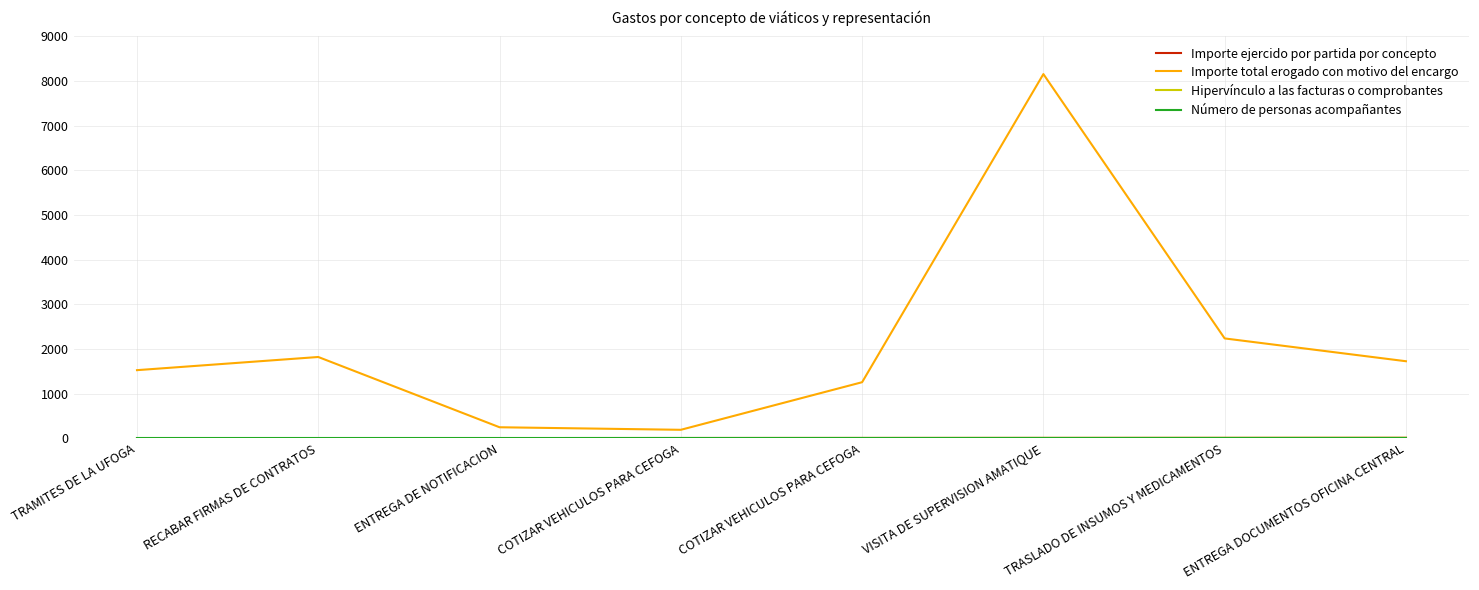

Does the chart display data point markers on the line(s)?

No